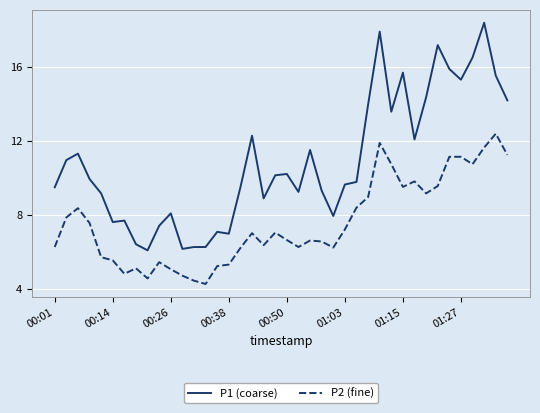

What is the greatest value displayed?

18.4